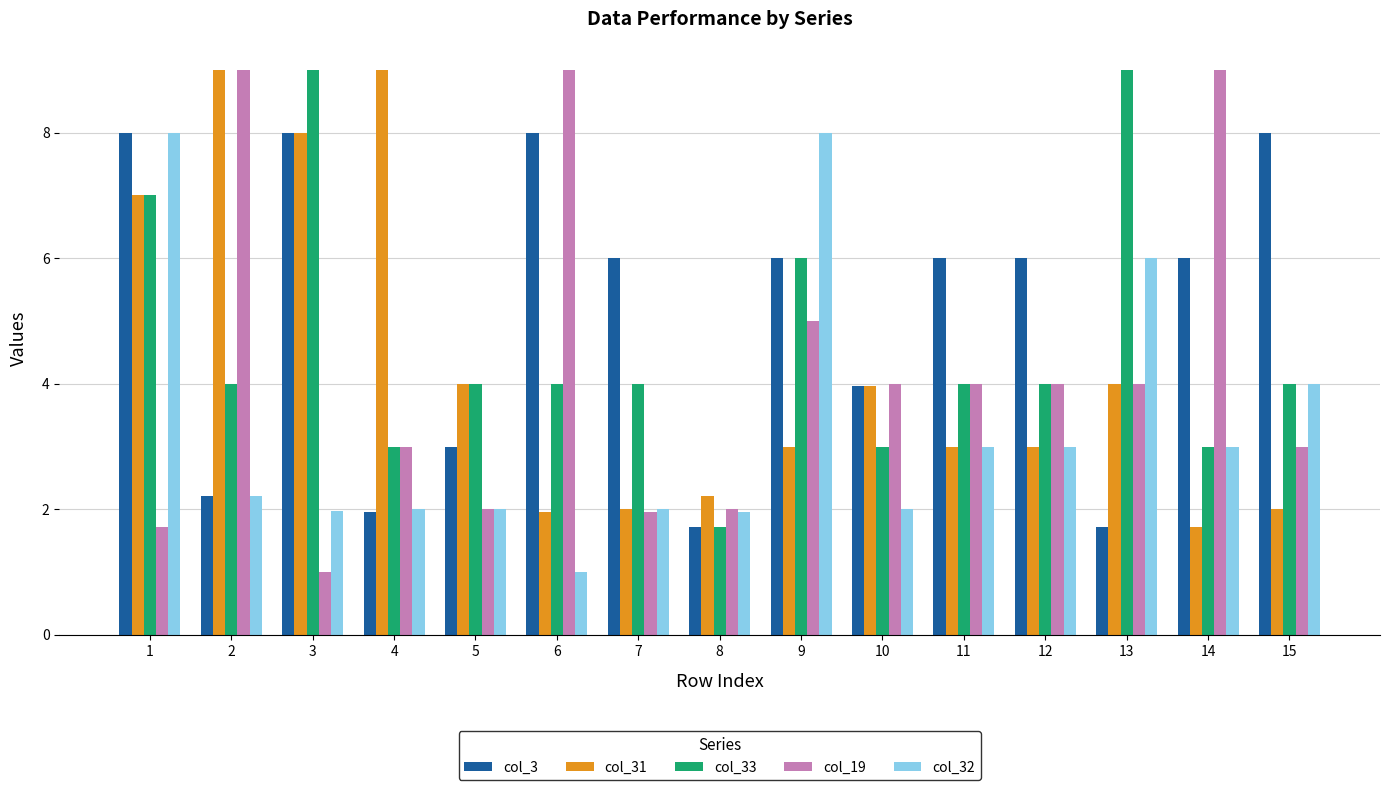

What value does the col_33 series have at 13?

9.0